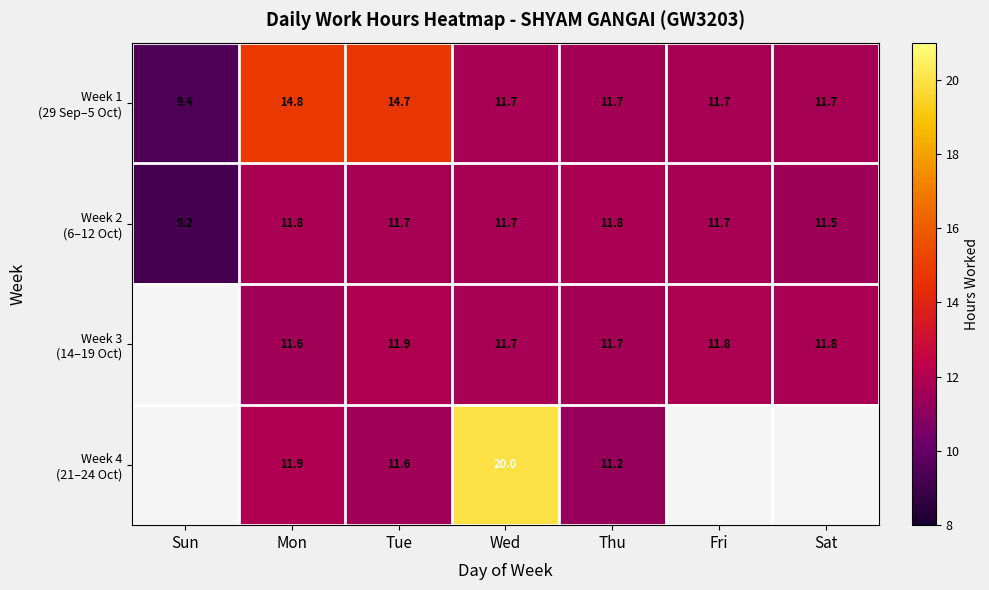

What is the difference between the maximum and second lowest values in the Week 1 (29 Sep–5 Oct) series?

3.2